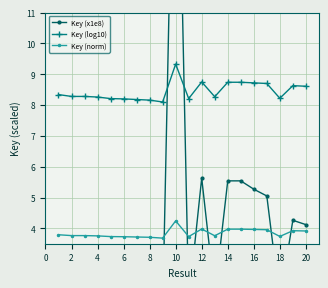

List the series in order of their peak value, lowest first.

Key (norm), Key (log10), Key (x1e8)